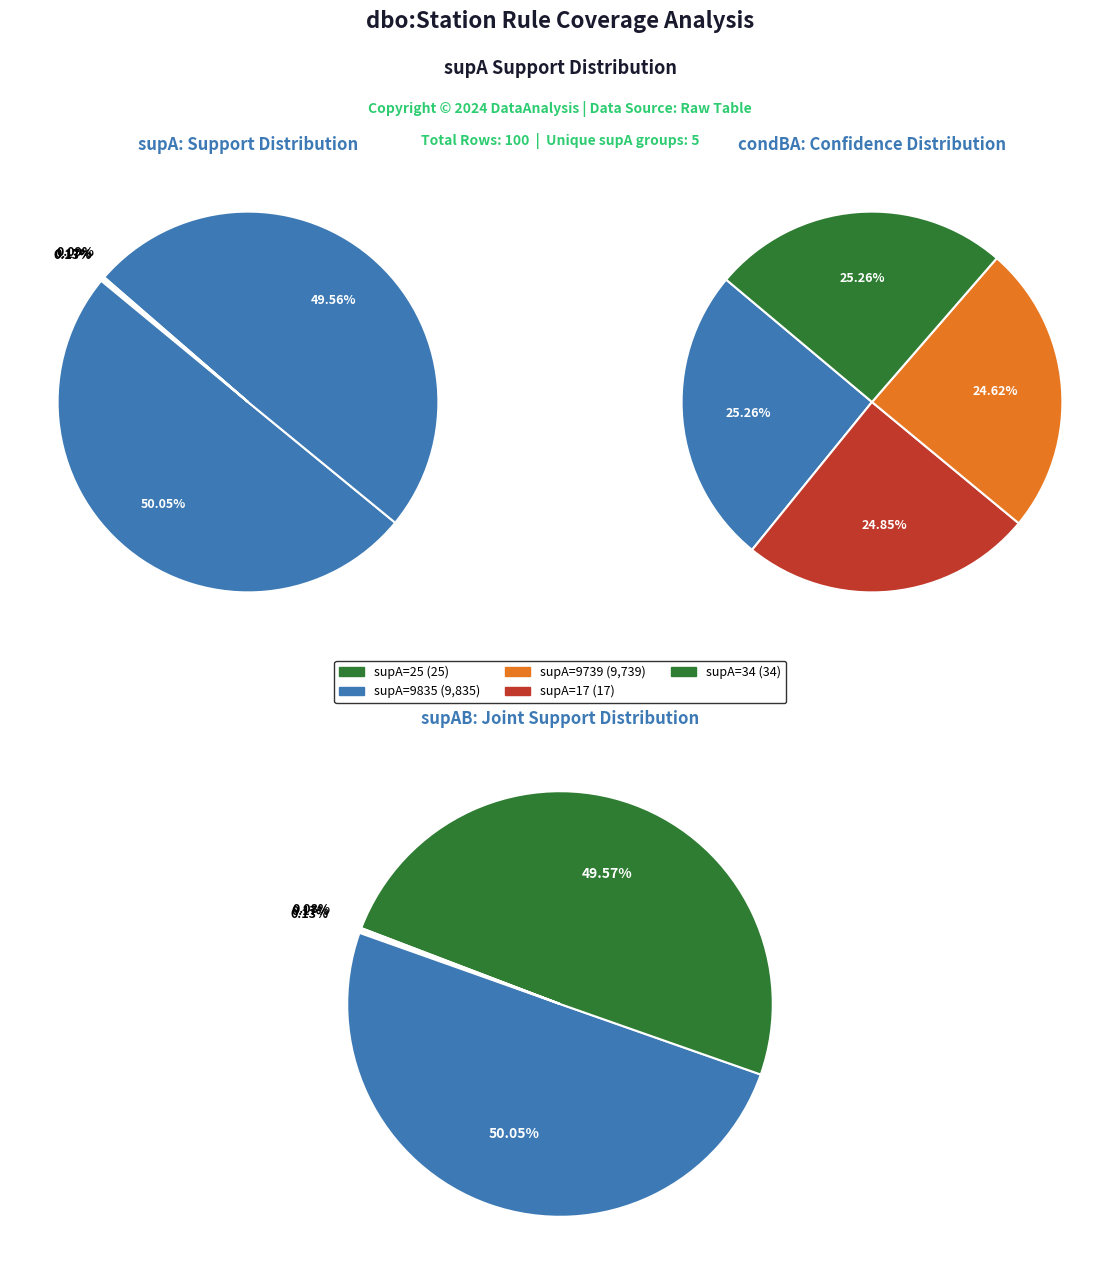

Combined, do 9739 and 34 account for over 50%?

No